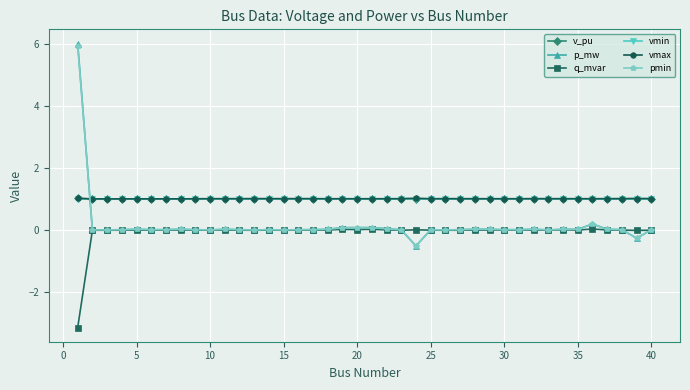

True or false: p_mw and v_pu intersect in this chart.

True